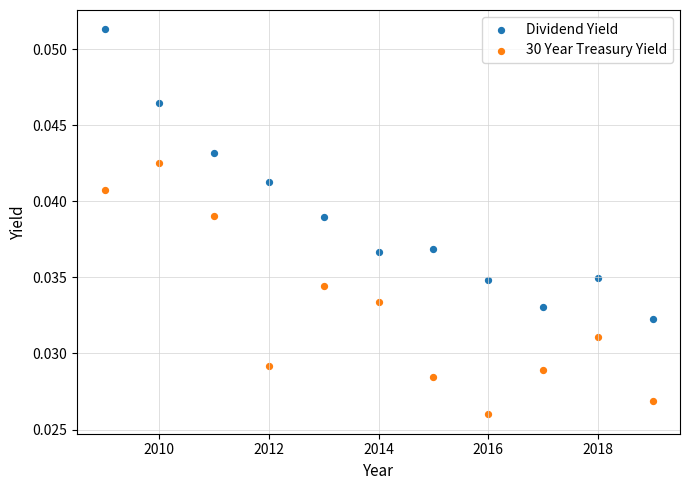

Which series contains the lowest Y value?

30 Year Treasury Yield